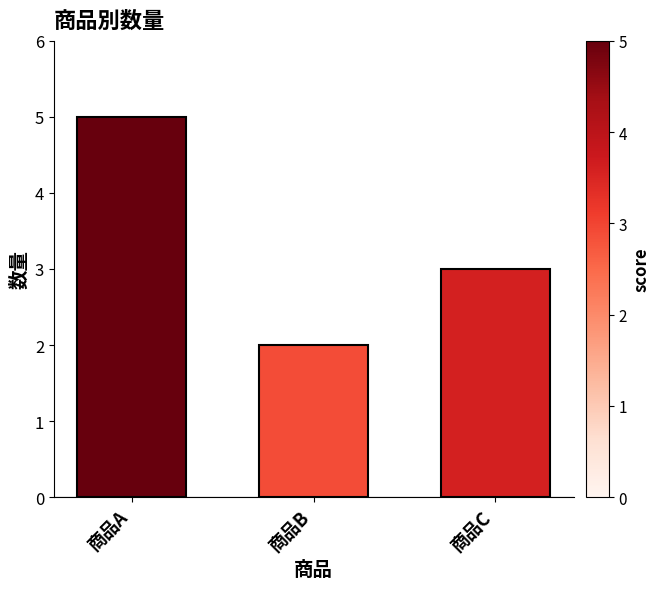

Is it true that the value at 商品A is 2?

False